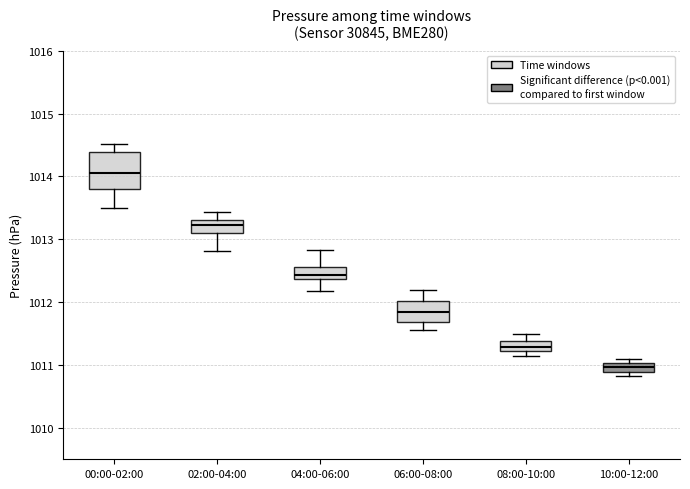

Where does the upper whisker of the box for 02:00-04:00 end on the y-axis? The values are not printed on the chart, so give them approximately, as read against the axis.

1013.4